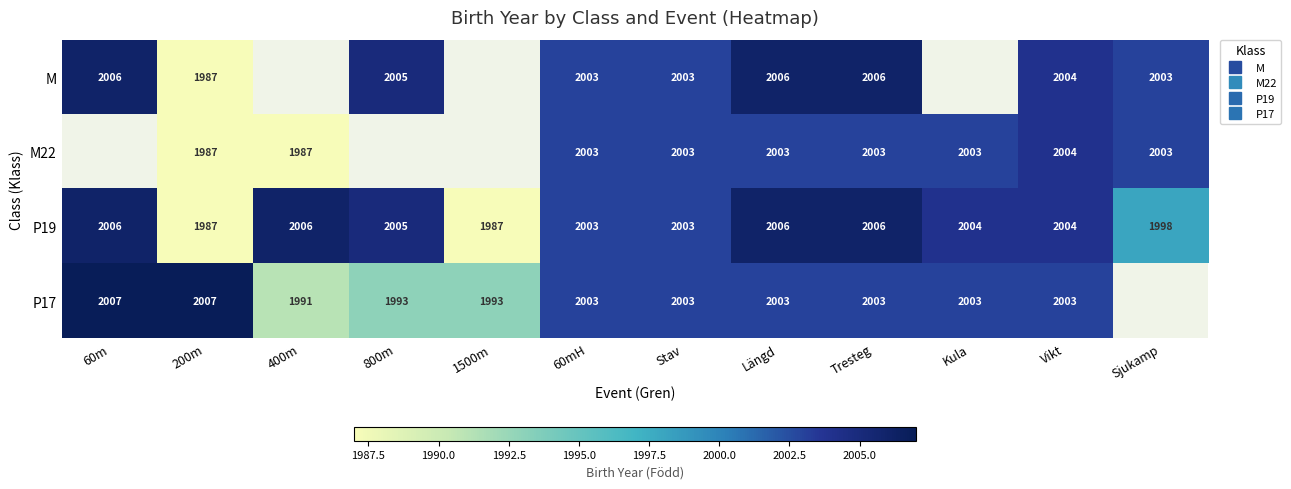

Is it true that M equals 2892.7 at Tresteg?

False